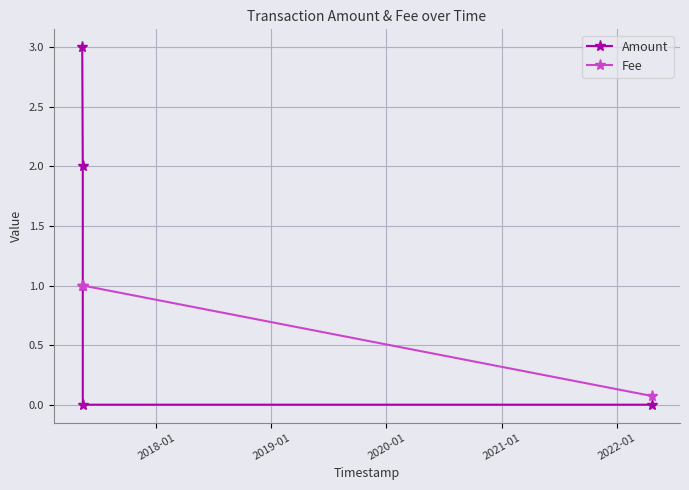

Rank the series by their maximum value, from highest to lowest.

Amount, Fee